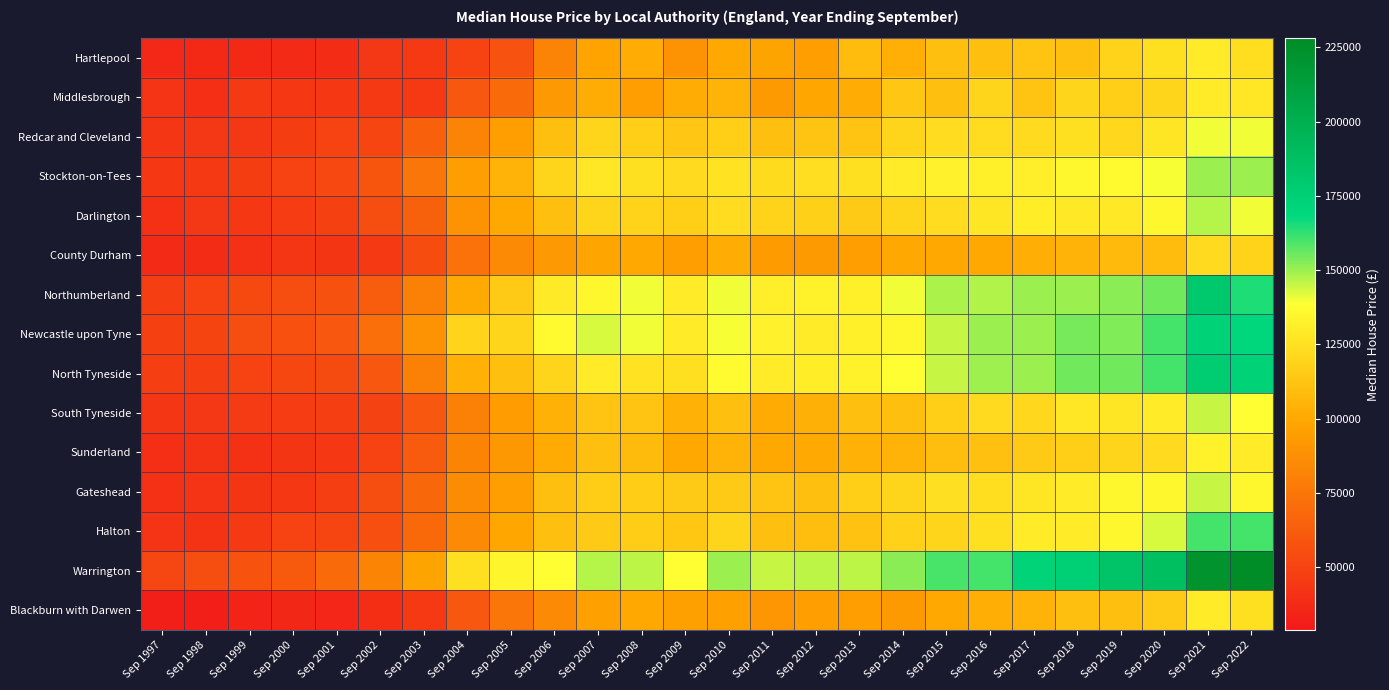

What is the total value across all series at Sep 2019?

2001825.0